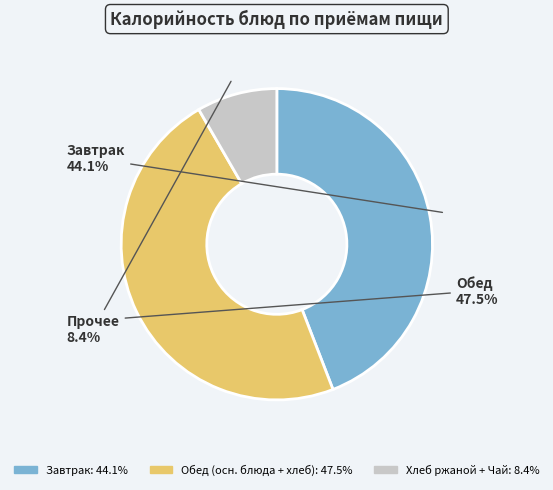

Does any single category account for the majority?

No